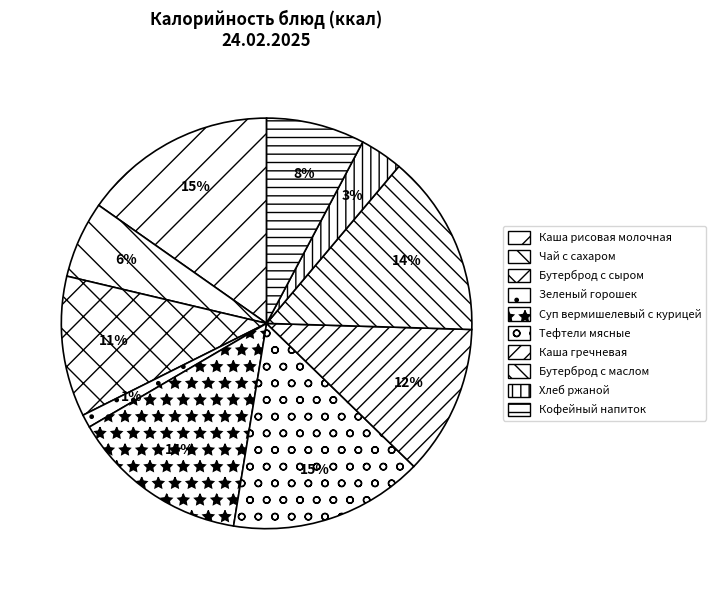

What is the largest slice in the pie chart?

Тефтели мясные